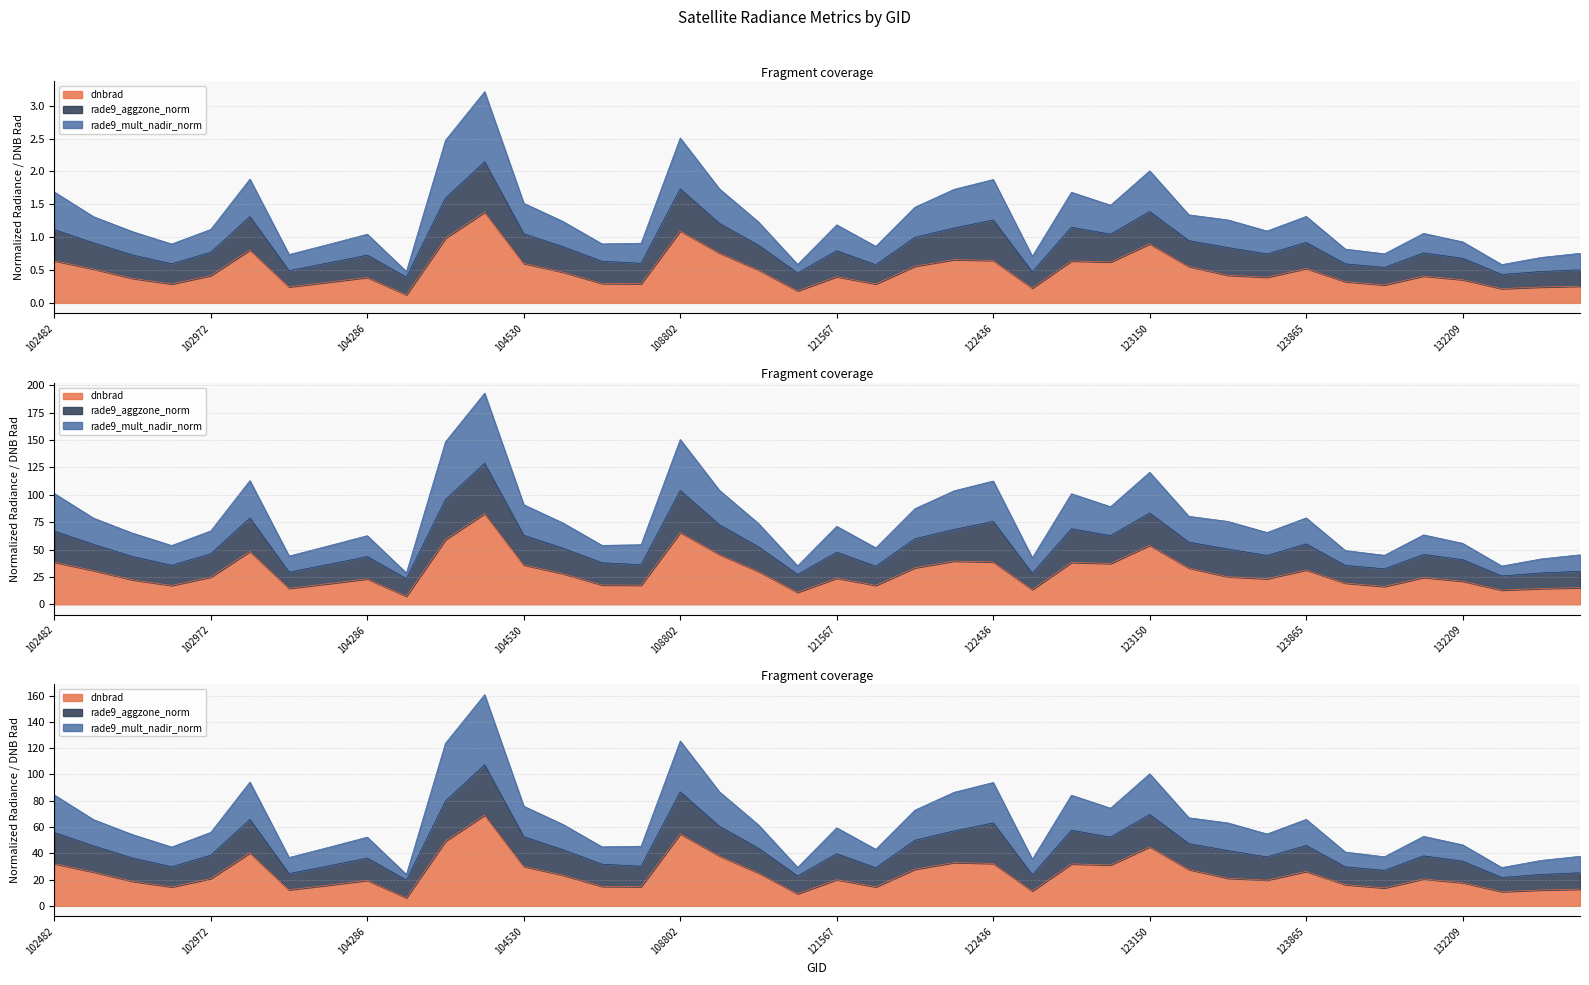

Which series has the widest spread of values?

rade9_mult_nadir_norm